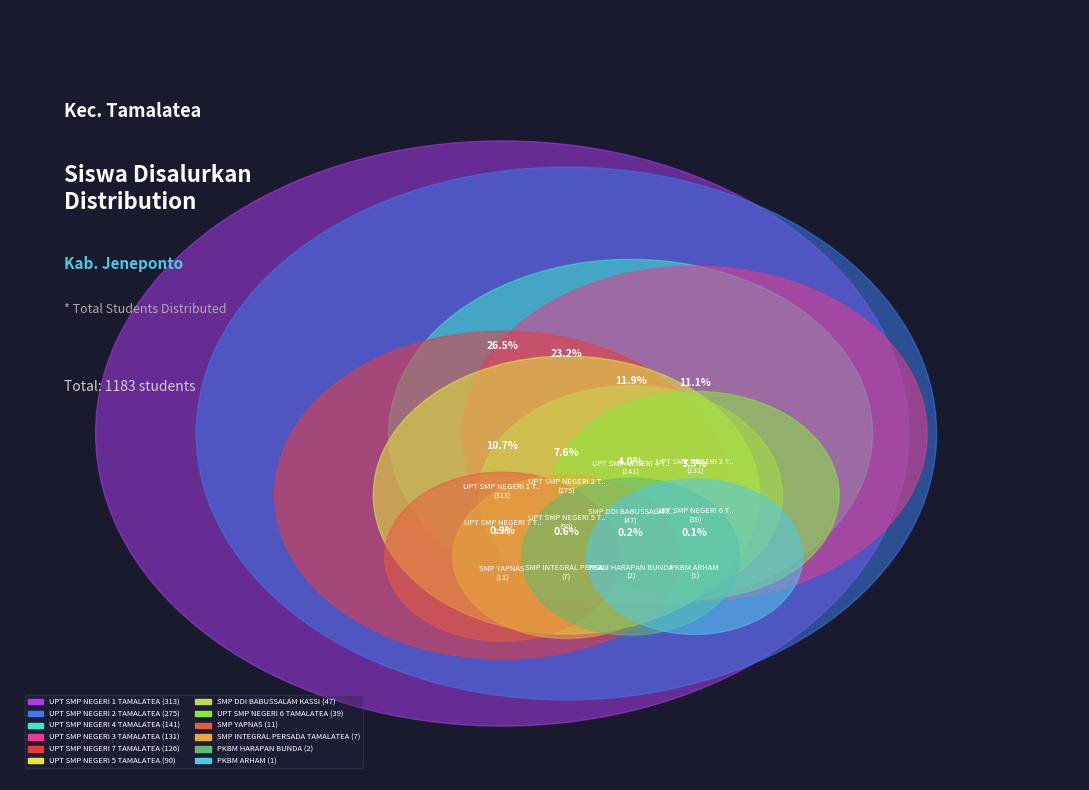

How many segments does this pie chart have?

12